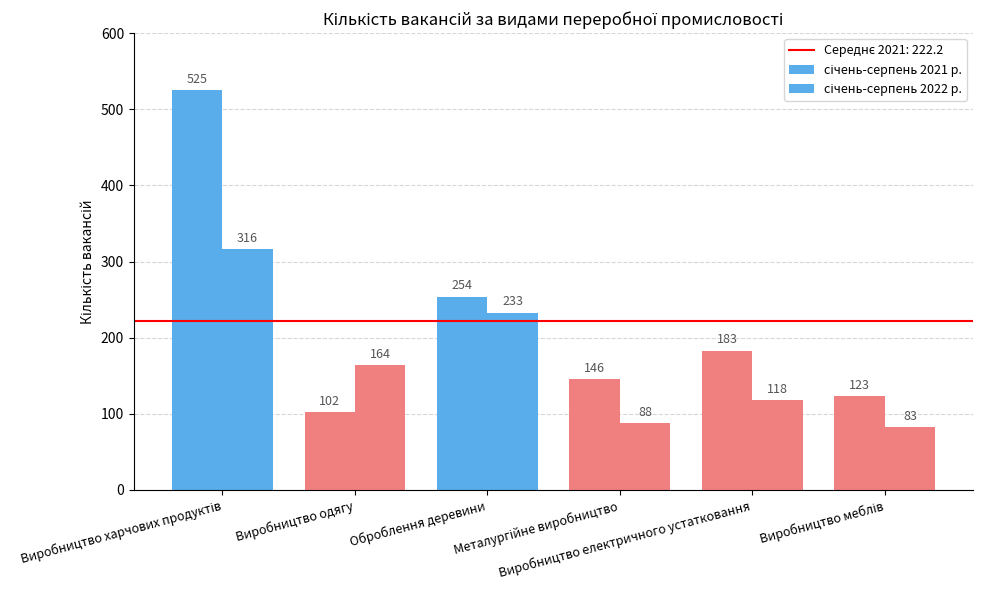

The січень-серпень 2021 р. series shows 525 at Виробництво харчових продуктів. True or false?

True